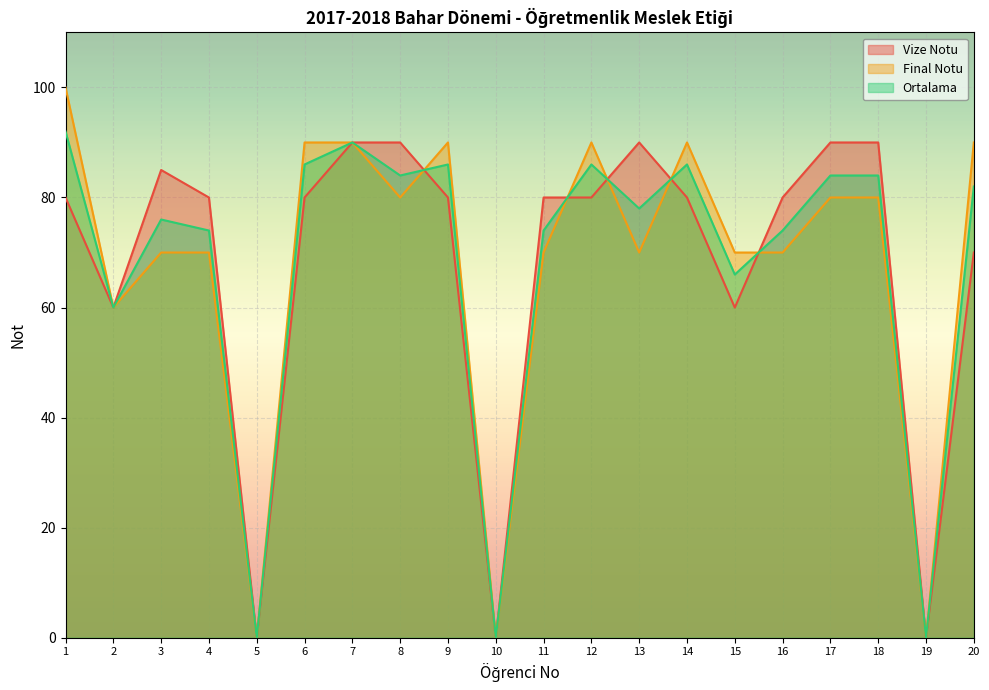

Where does the Ortalama series first go above 82?

1